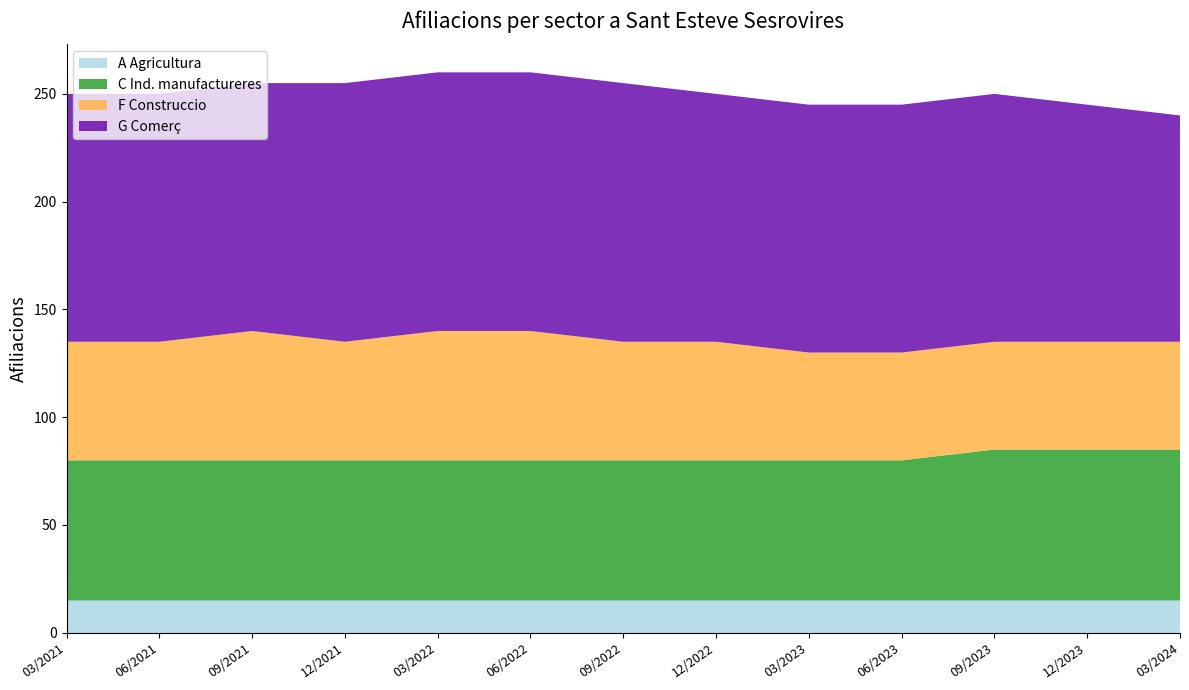

Reading right to left, transcribe all the data shown in this chart.

A Agricultura: 03/2024=15	12/2023=15	09/2023=15	06/2023=15	03/2023=15	12/2022=15	09/2022=15	06/2022=15	03/2022=15	12/2021=15	09/2021=15	06/2021=15	03/2021=15
C Ind. manufactureres: 03/2024=70	12/2023=70	09/2023=70	06/2023=65	03/2023=65	12/2022=65	09/2022=65	06/2022=65	03/2022=65	12/2021=65	09/2021=65	06/2021=65	03/2021=65
F Construccio: 03/2024=50	12/2023=50	09/2023=50	06/2023=50	03/2023=50	12/2022=55	09/2022=55	06/2022=60	03/2022=60	12/2021=55	09/2021=60	06/2021=55	03/2021=55
G Comerç: 03/2024=105	12/2023=110	09/2023=115	06/2023=115	03/2023=115	12/2022=115	09/2022=120	06/2022=120	03/2022=120	12/2021=120	09/2021=115	06/2021=115	03/2021=115